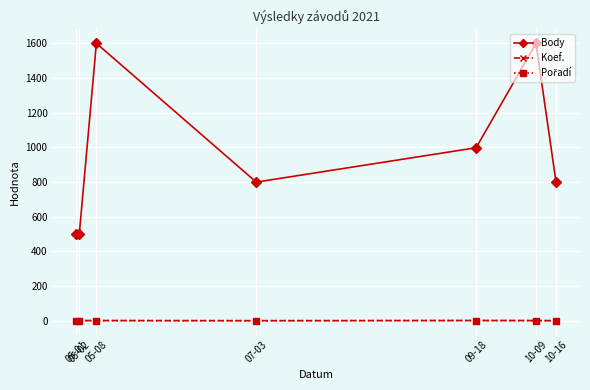

Which series has the largest total across all categories?

Body